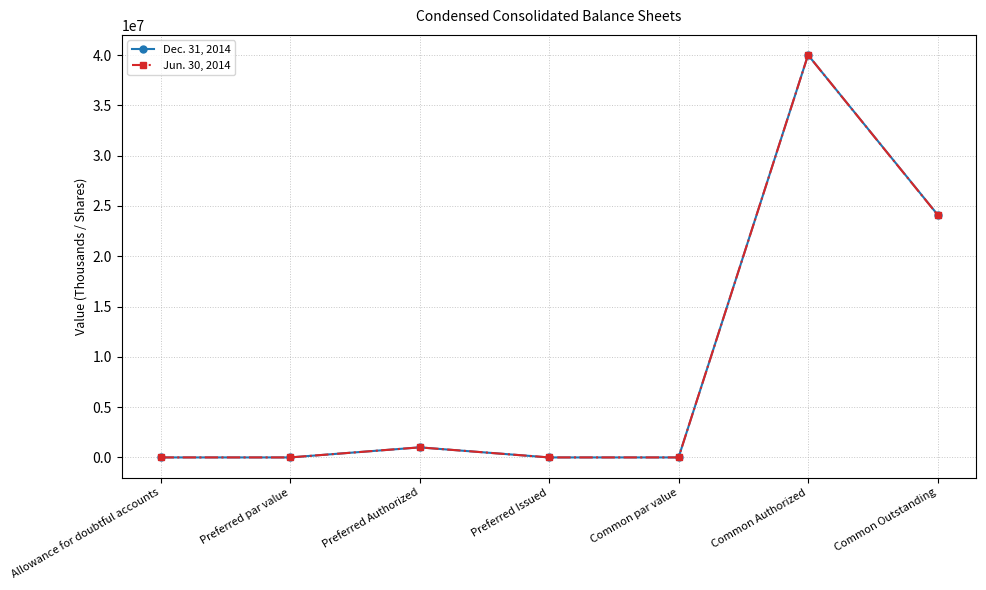

Which category has the highest value in the Dec. 31, 2014 series?

Common Authorized